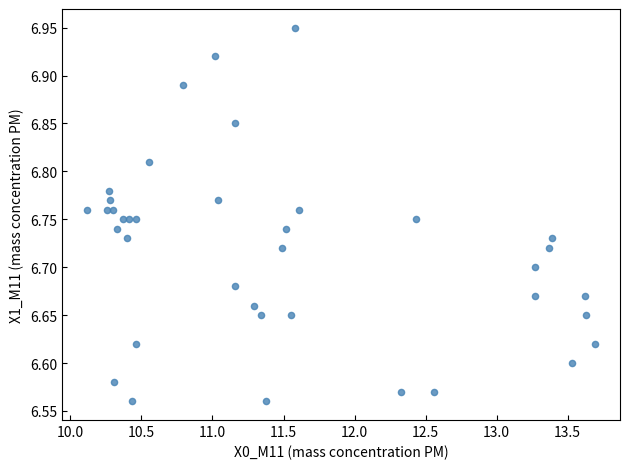

What is the range of Y values (max minus min)?

0.4